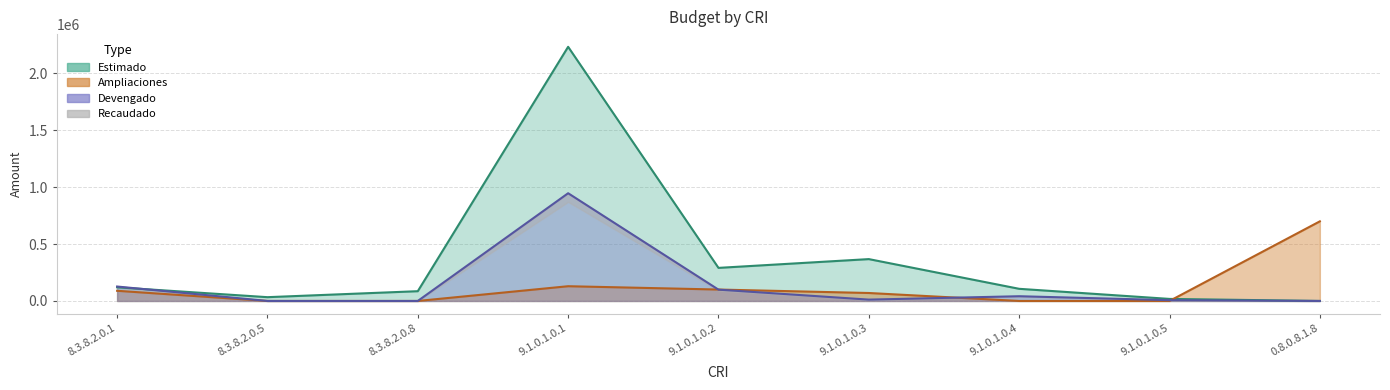

The Estimado series shows -704489.8 at 0.8.0.8.1.8. True or false?

False